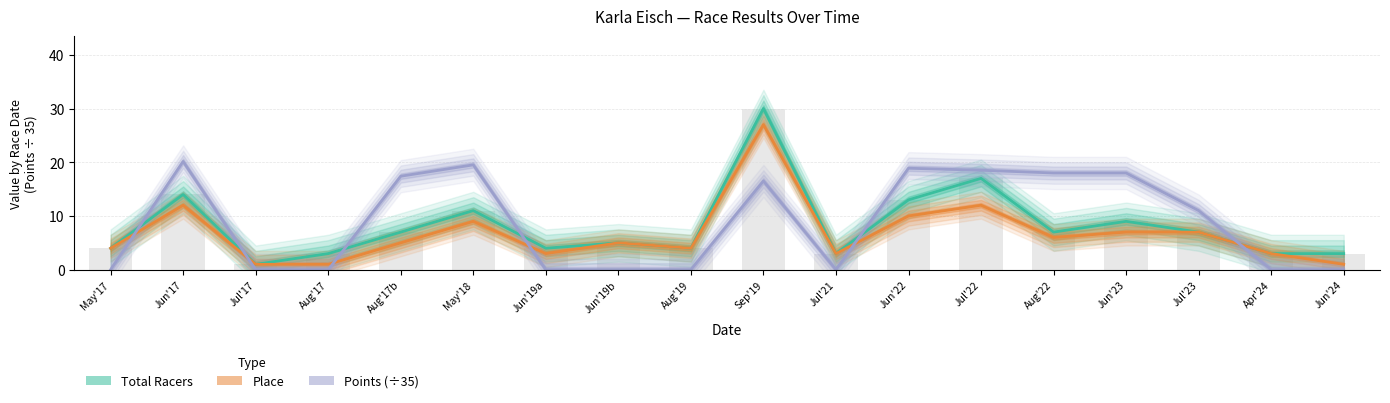

Which series has the largest range (max minus min)?

Total Racers